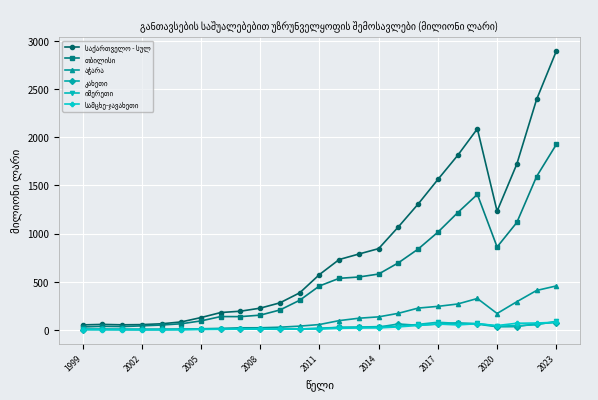

Which category has the highest value across all series?

2023